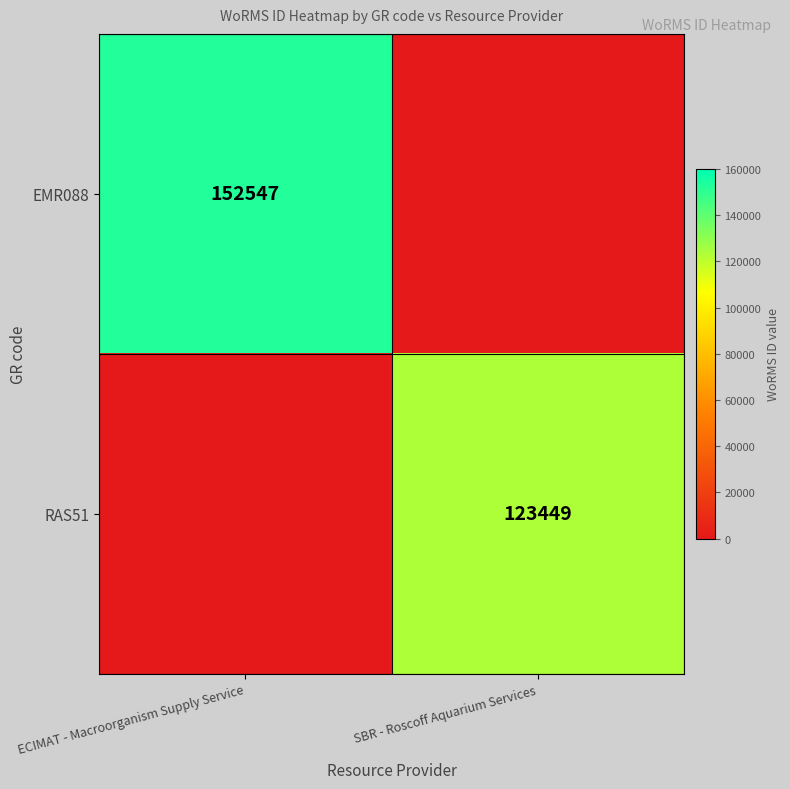

Is the value of EMR088 at ECIMAT - Macroorganism Supply Service greater than the value of RAS51 at SBR - Roscoff Aquarium Services?

Yes